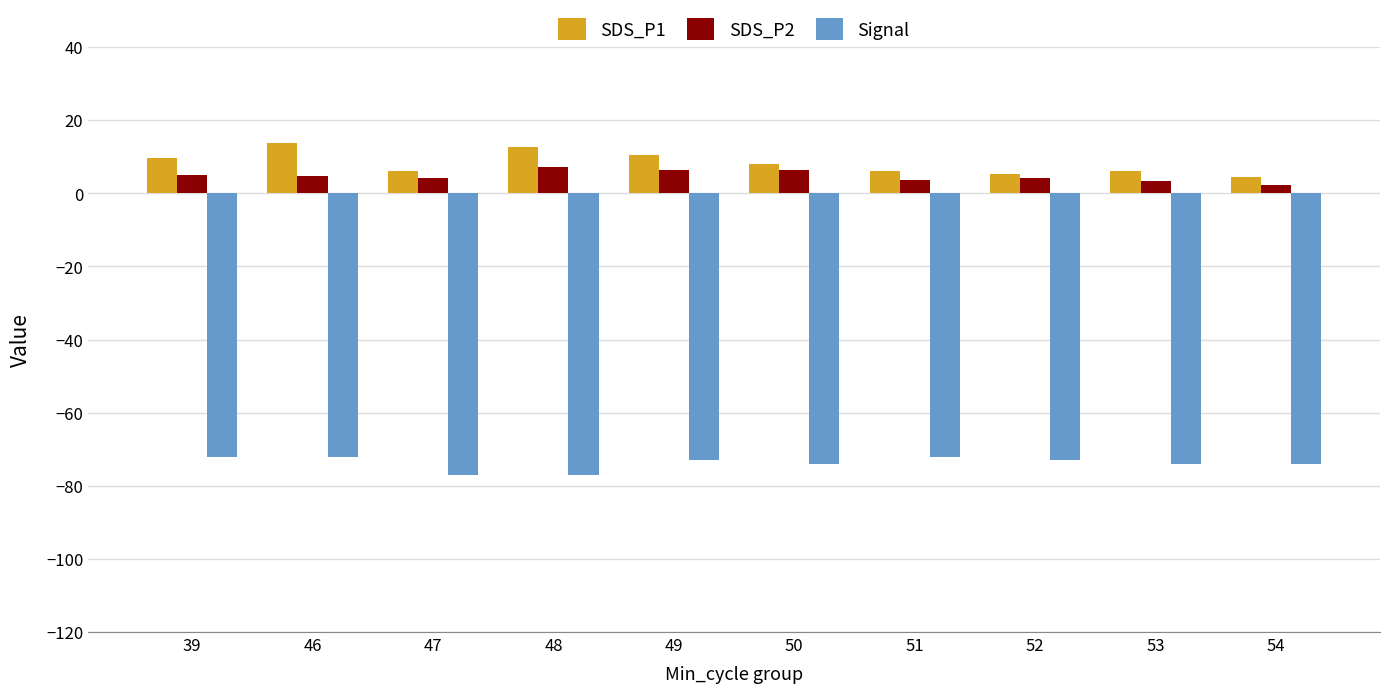

How many bars are there in each group?

3